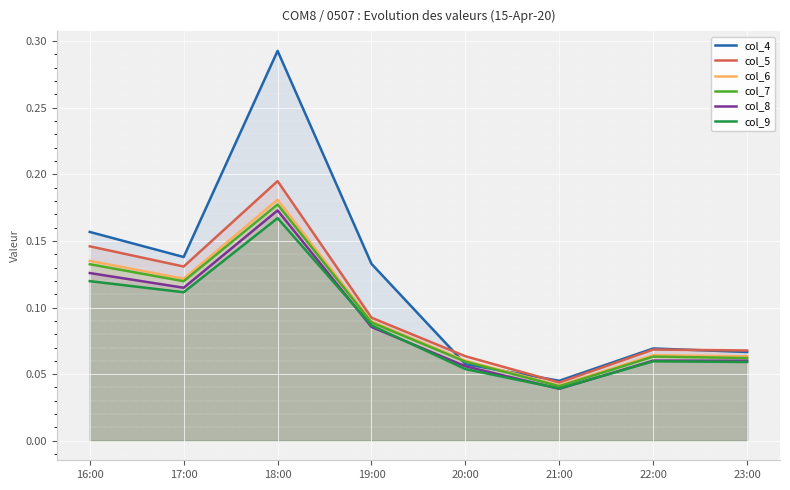

What is the difference between the maximum and minimum values in the col_4 series?

0.2